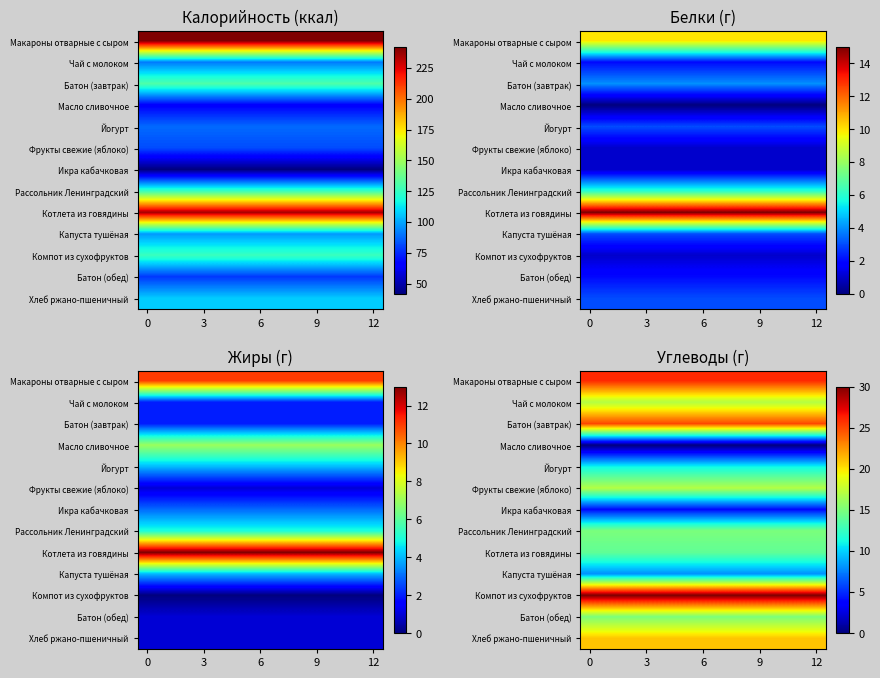

At how many categories does at least one series exceed 9?

13